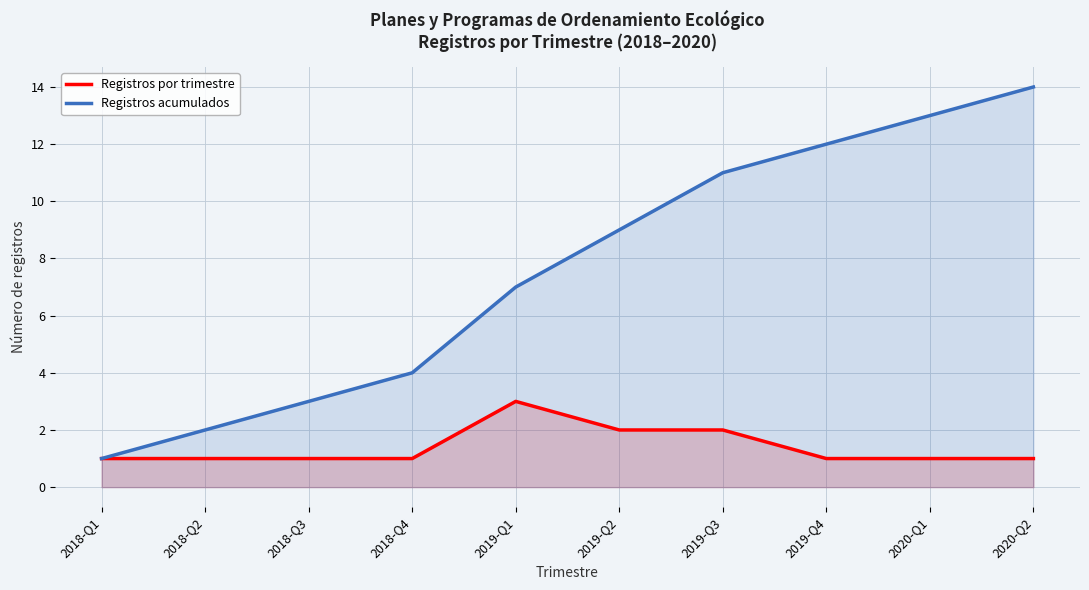

True or false: Registros por trimestre and Registros acumulados cross at least once.

False